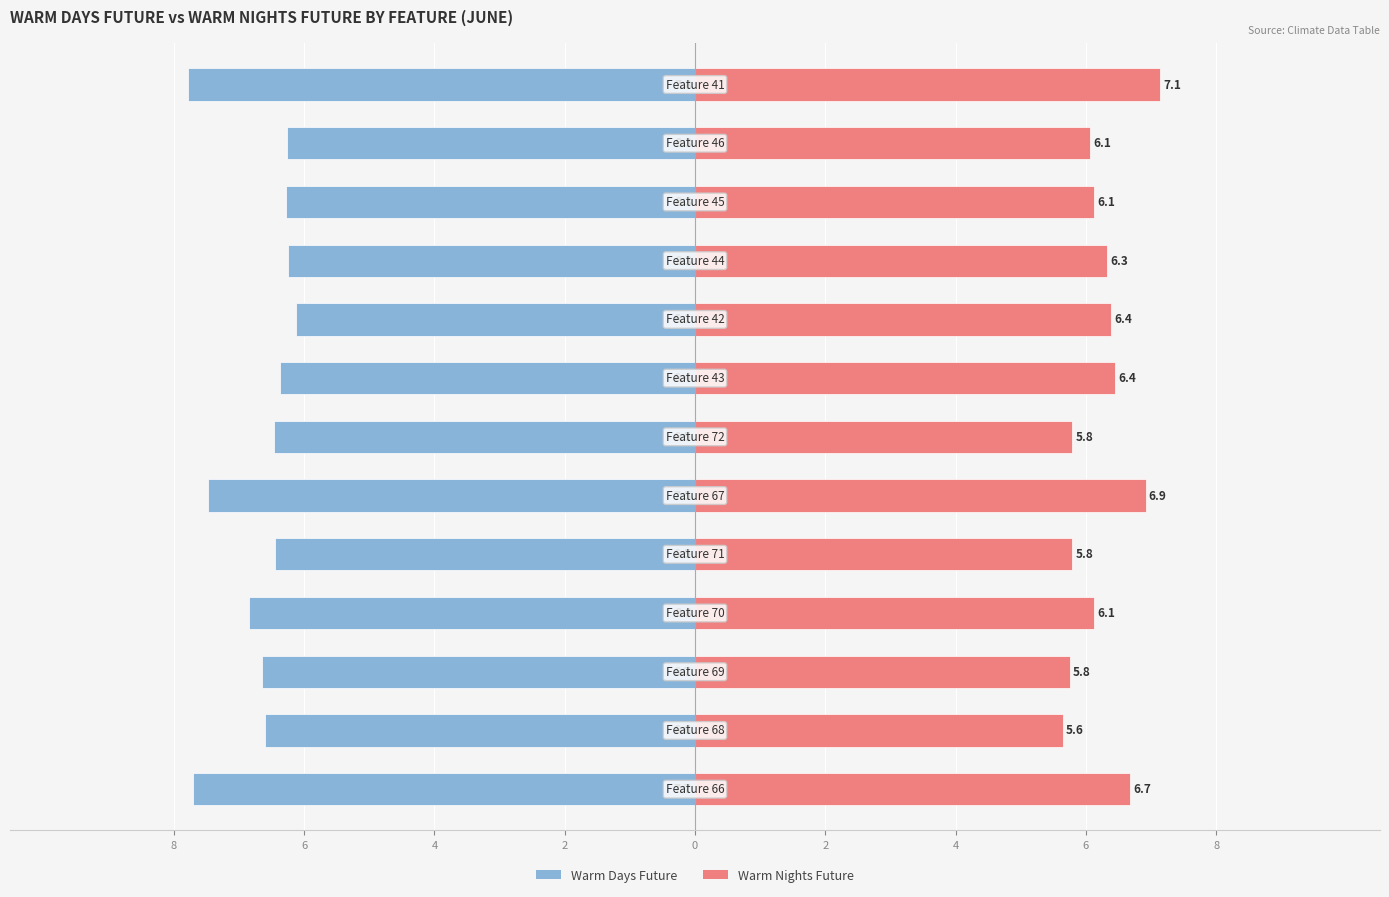

True or false: Warm Days Future has a value of -4.1 at 4.

False